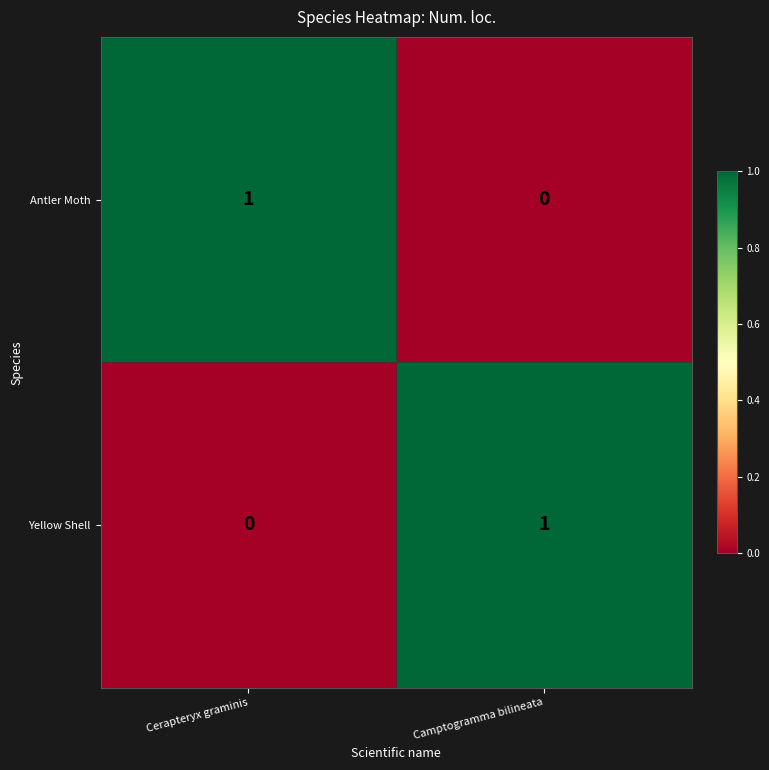

Which category has the highest value in the Yellow Shell series?

Camptogramma bilineata